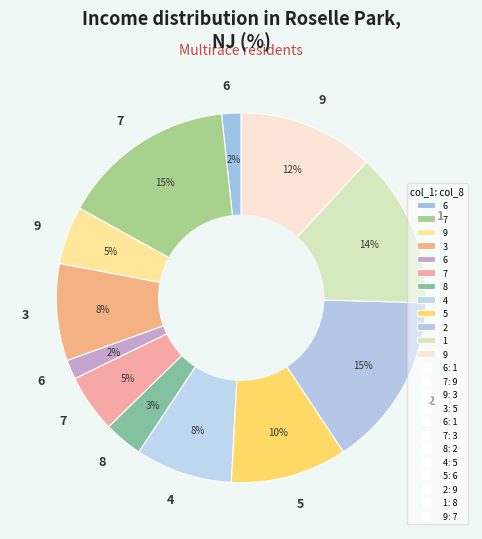

How many slices are in this pie chart?

12